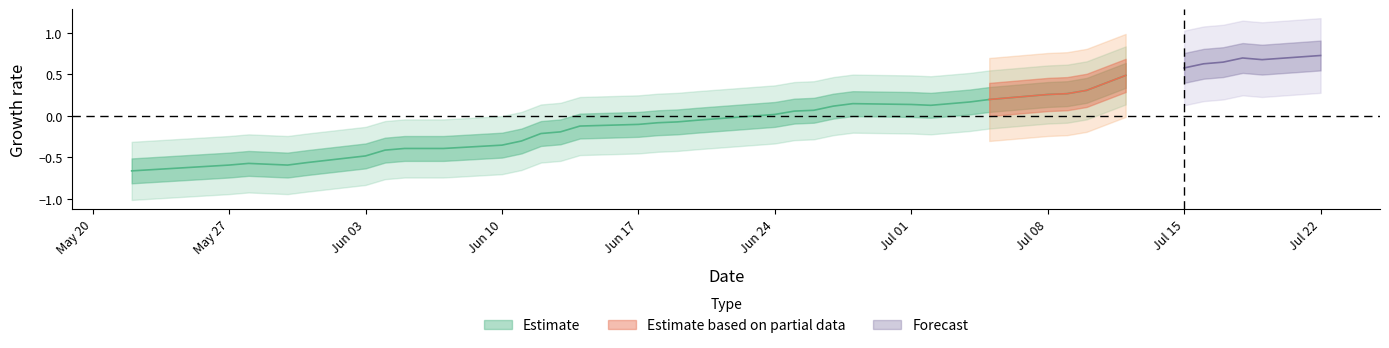

What is the difference between the second highest and second lowest values?

1.3